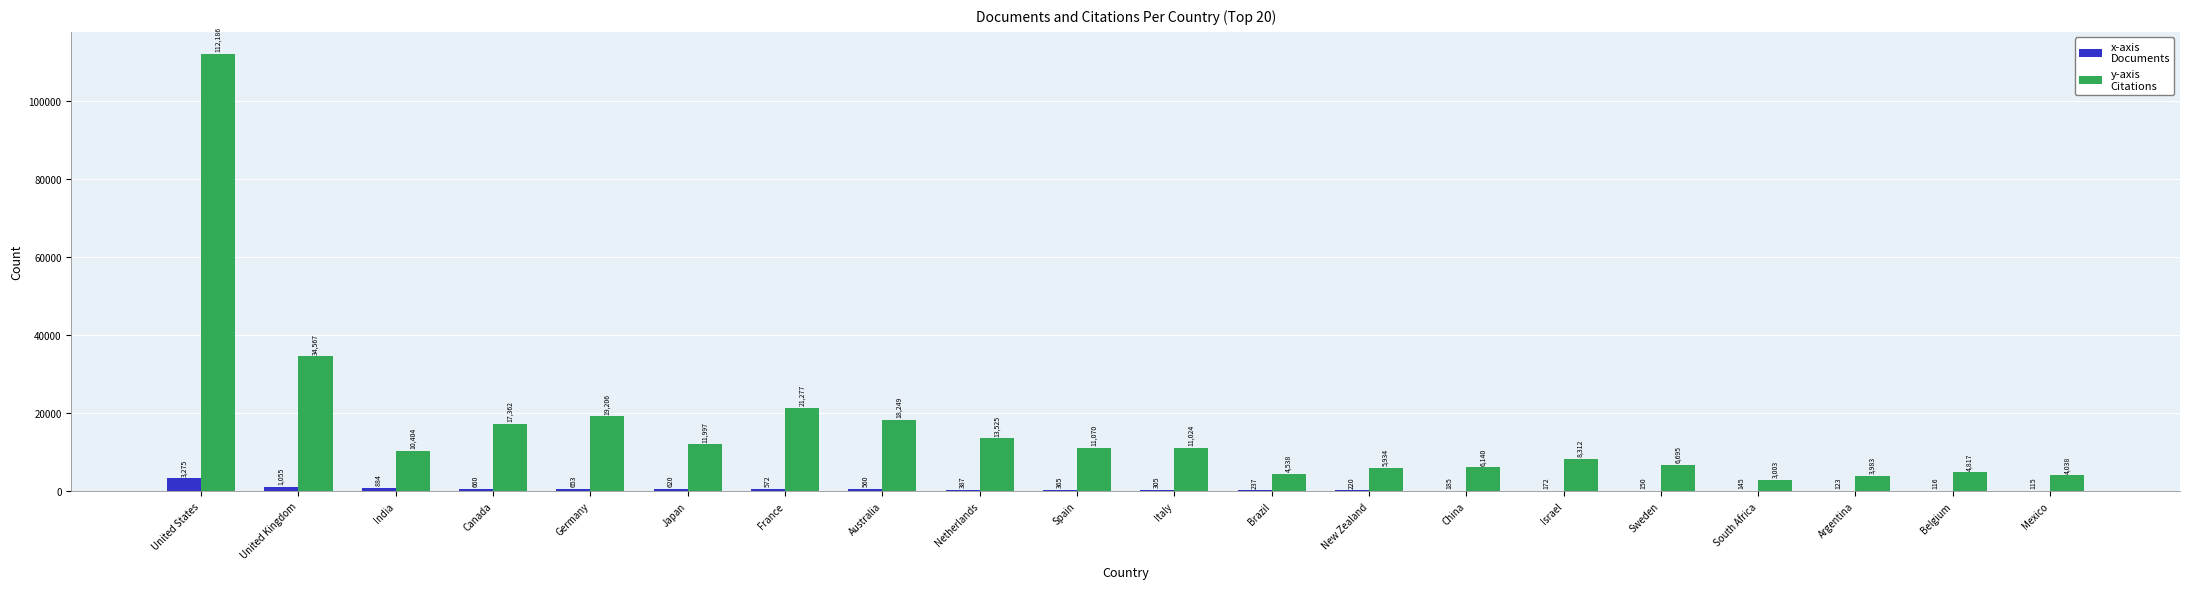

What is the greatest value displayed?

112186